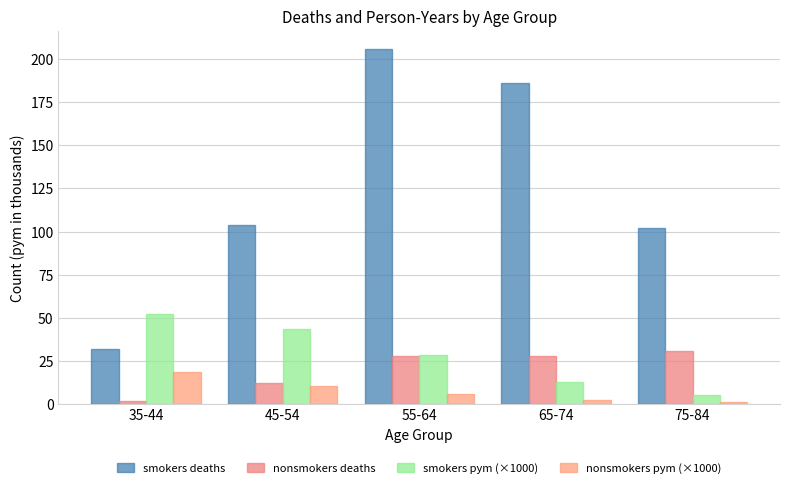

How many bars are there in total?

20